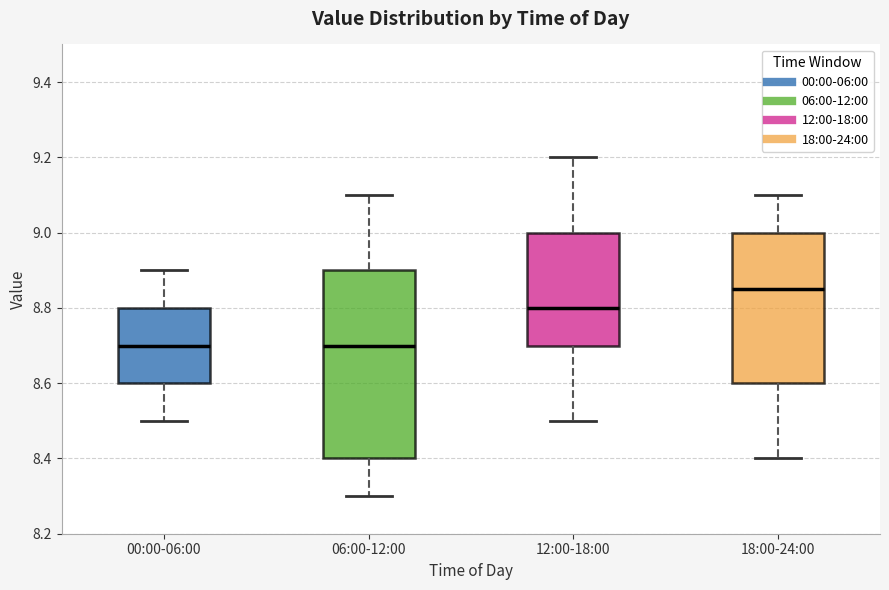

Reading left to right, read every box against the y-axis: the position of its median line, the range the box covers, and the ends of its whiskers. The values are not printed on the chart, so give them approximately, as read against the axis.

00:00-06:00: median 8.70, box 8.60 to 8.80, whiskers 8.50 to 8.90
06:00-12:00: median 8.70, box 8.40 to 8.90, whiskers 8.30 to 9.10
12:00-18:00: median 8.80, box 8.70 to 9.00, whiskers 8.50 to 9.20
18:00-24:00: median 8.86, box 8.60 to 9.00, whiskers 8.40 to 9.10